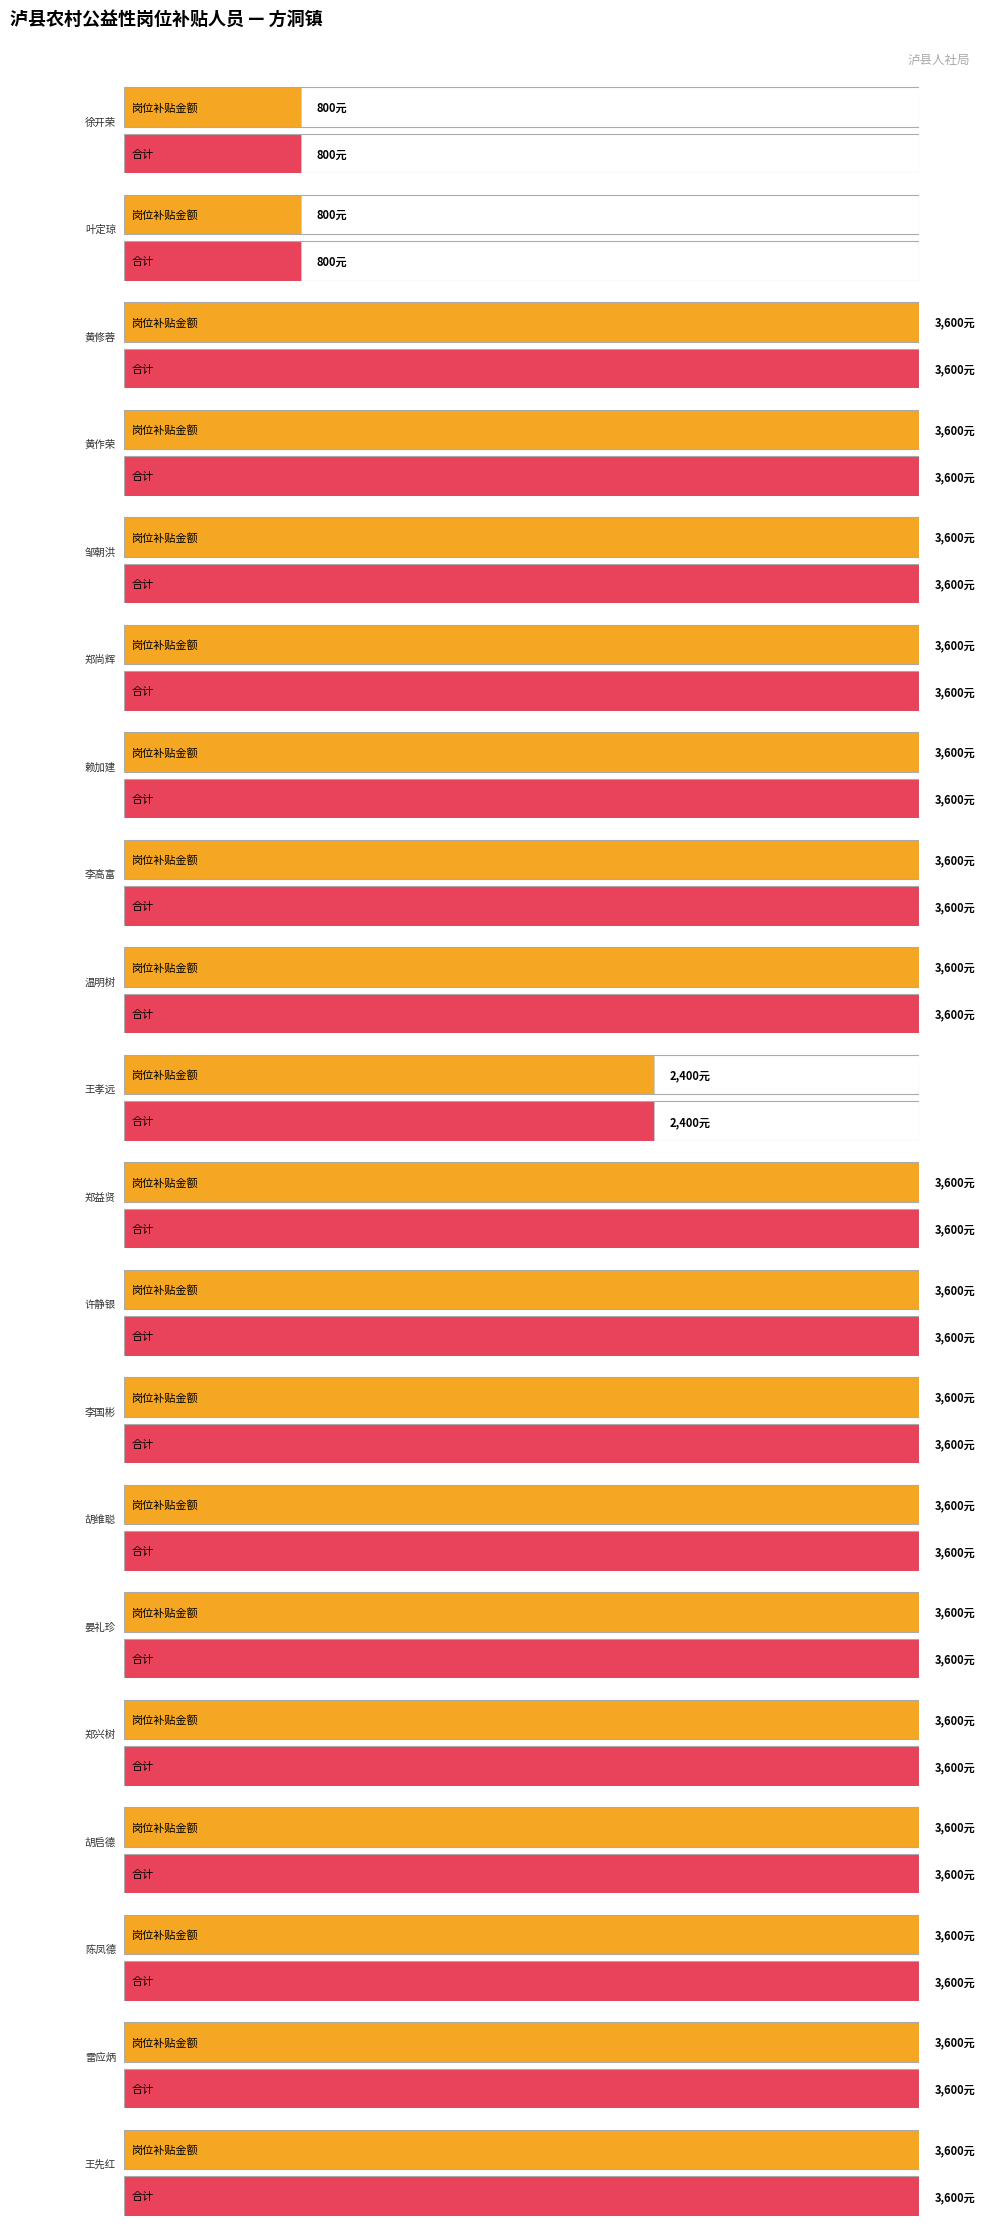

What is the greatest value displayed?

3600